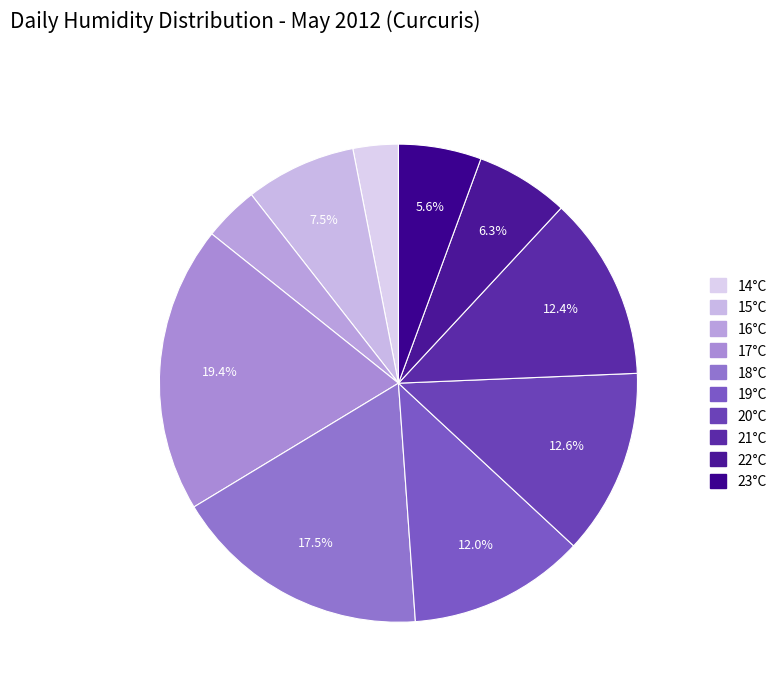

Count the number of slices in the pie.

10